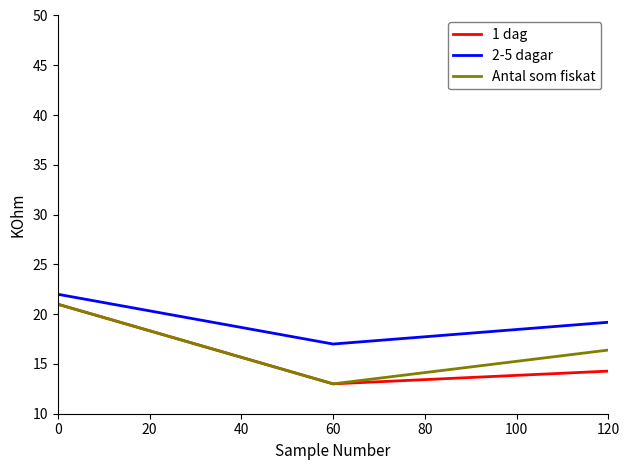

Which series has the largest total across all categories?

2-5 dagar